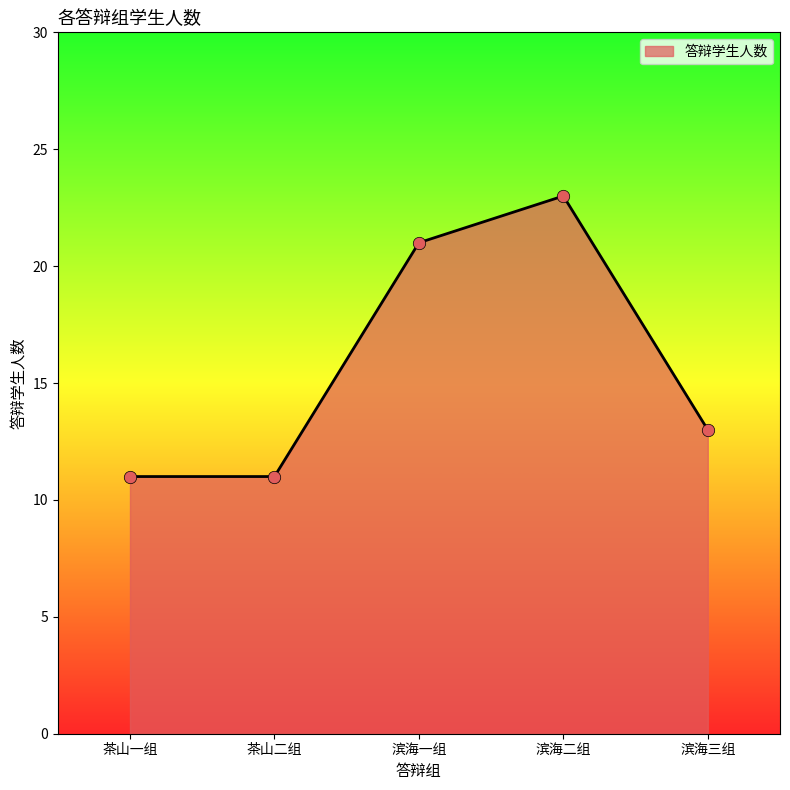

Approximately how many times larger is the value at 滨海三组 compared to 滨海一组?

0.6